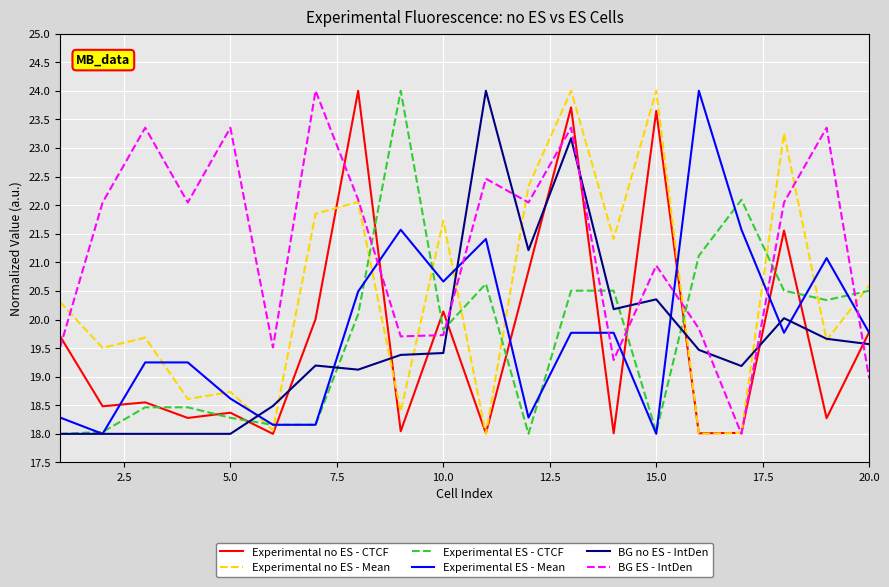

What is the maximum value shown in the chart?

24.0